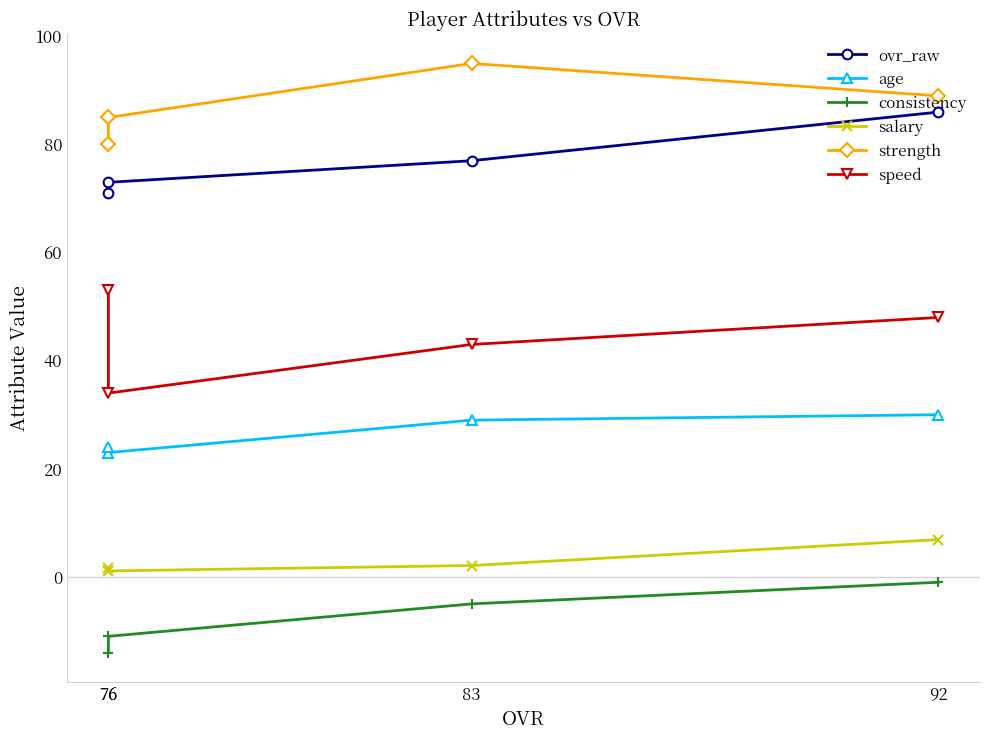

True or false: speed has more than 2 interior local peaks.

False